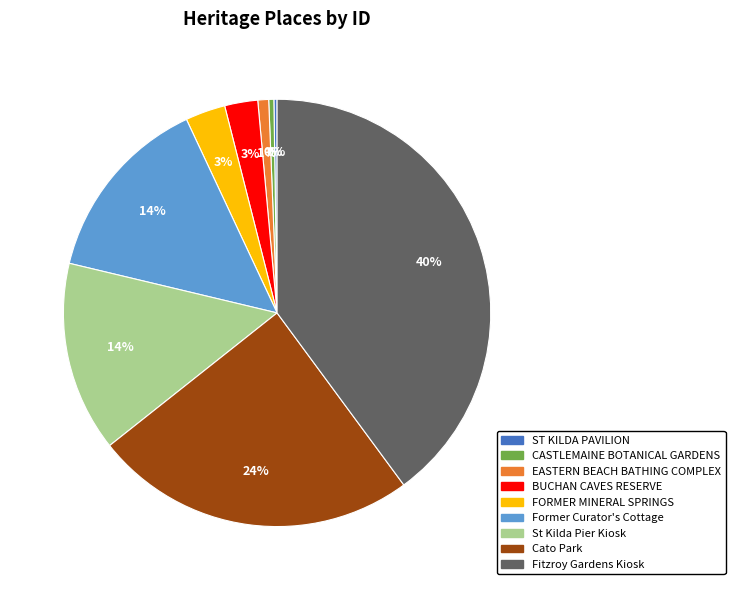

Which category has the biggest portion of the pie?

Fitzroy Gardens Kiosk